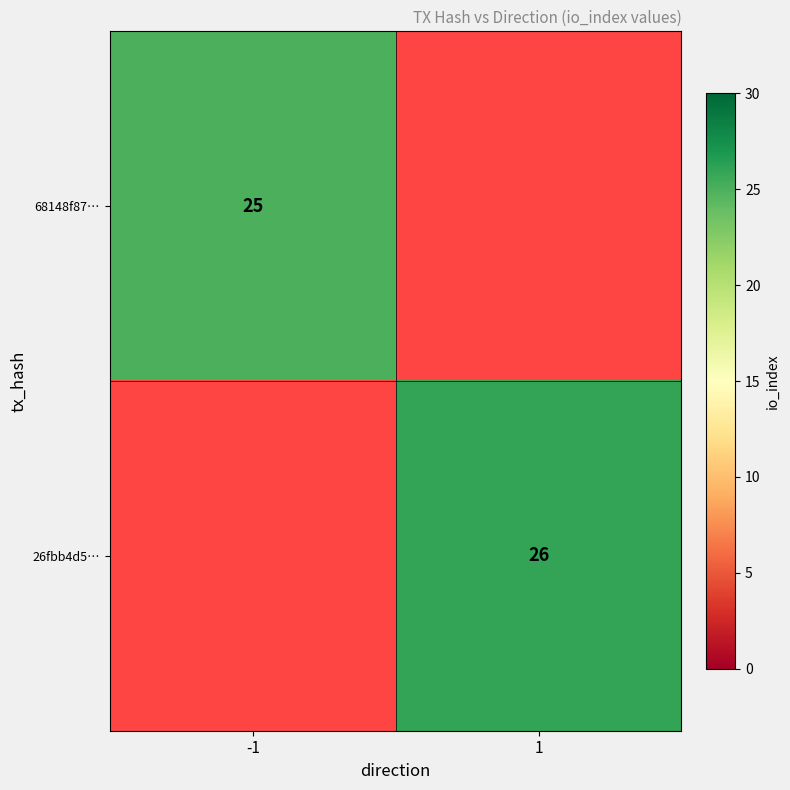

Is it true that 68148f87… equals 25 at -1?

True